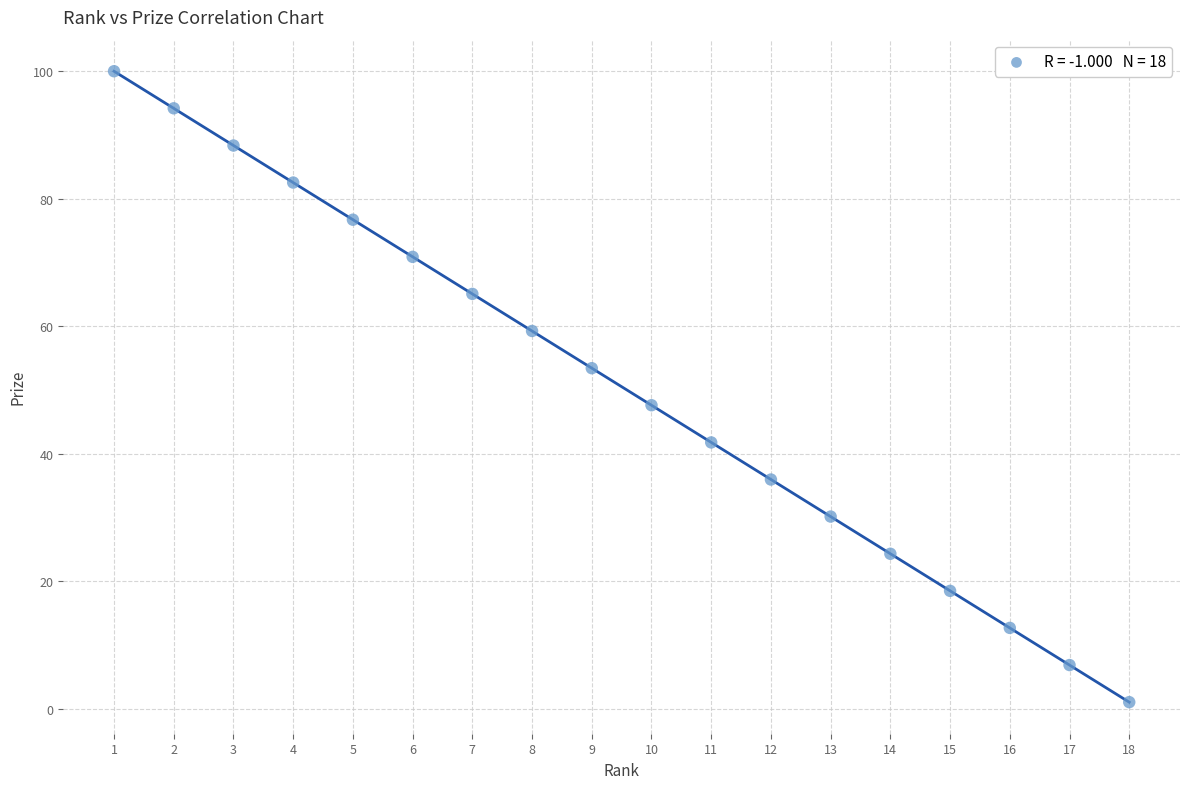

What is the range of X values (max minus min)?

17.0